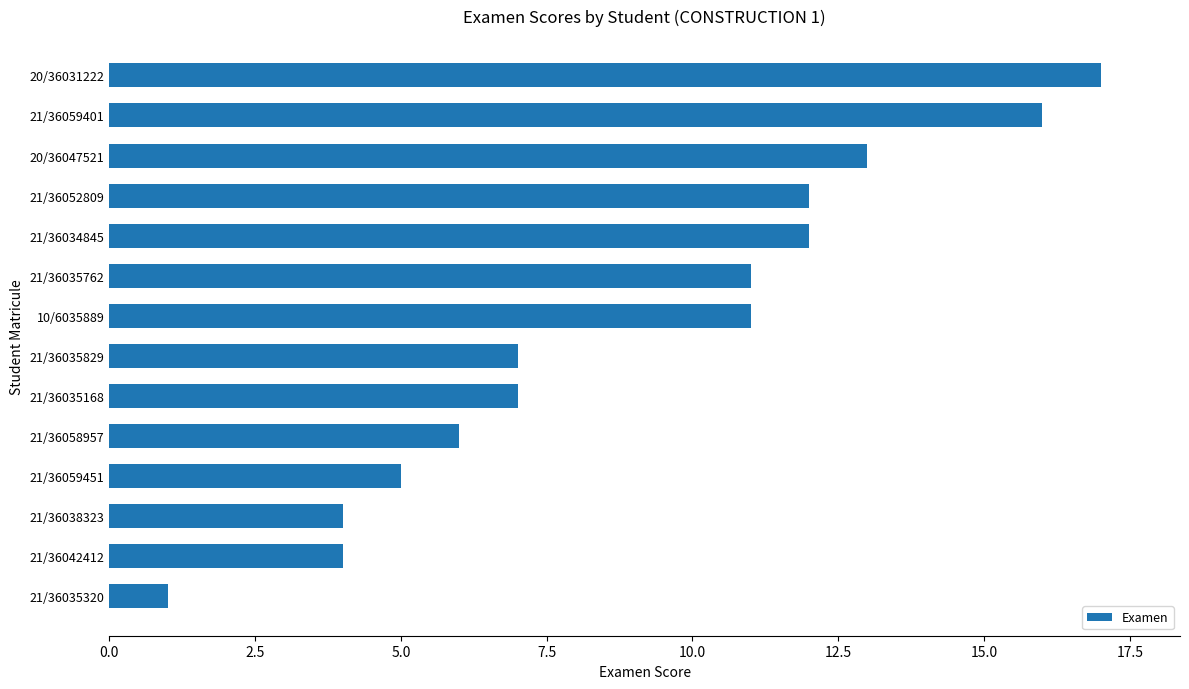

What is the label of the 7th bar from the bottom?

21/36035829